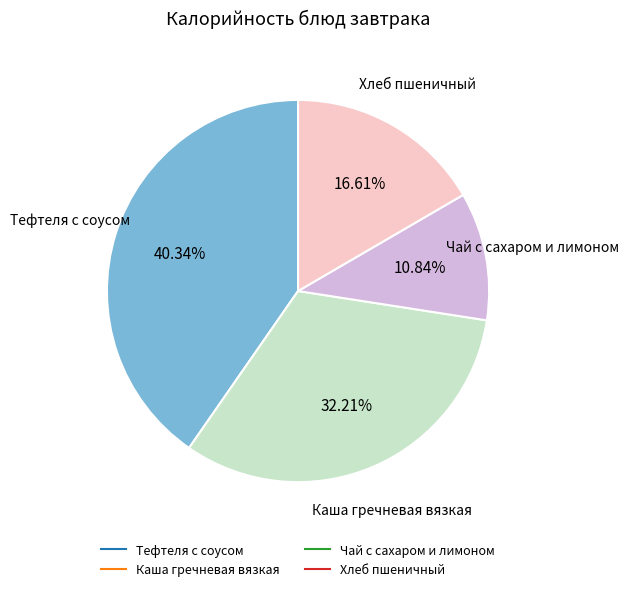

Is Чай с сахаром и лимоном the majority of the pie?

No